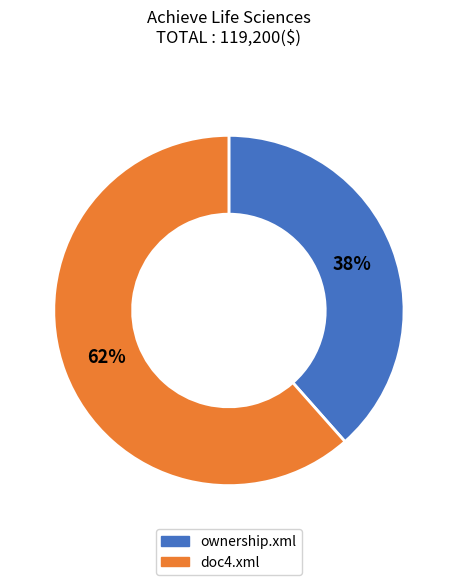

Count the number of slices in the pie.

2